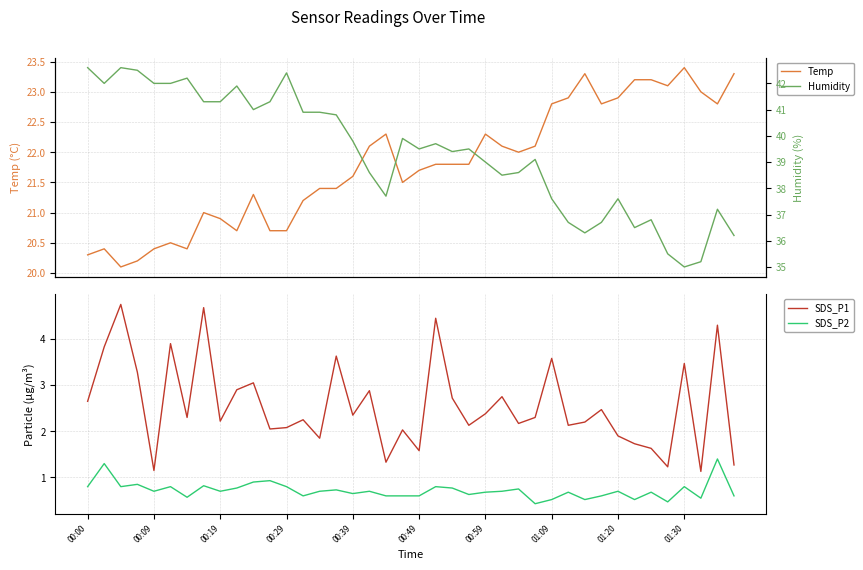

At how many categories does at least one series exceed 9?

40